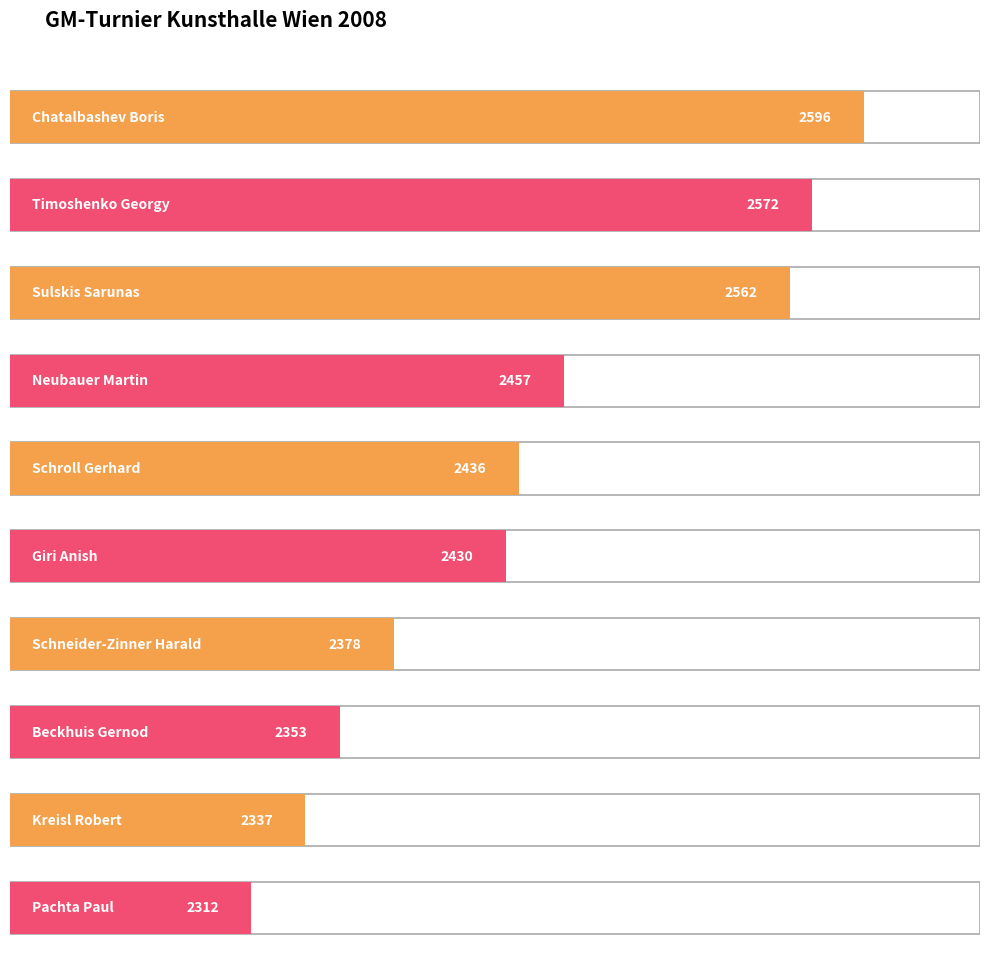

What is the sum of all values?

24433